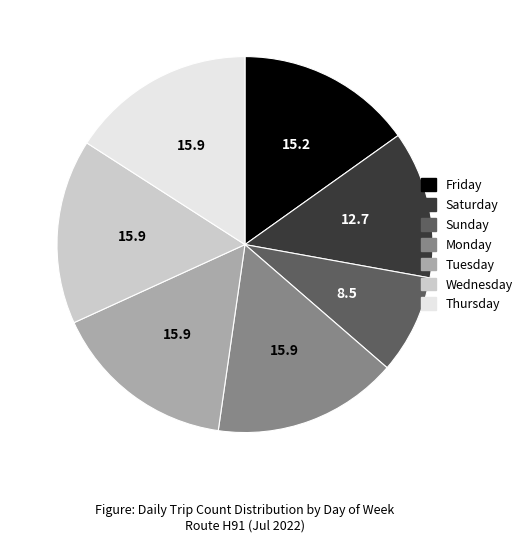

Is there any slice that represents more than half of the pie?

No